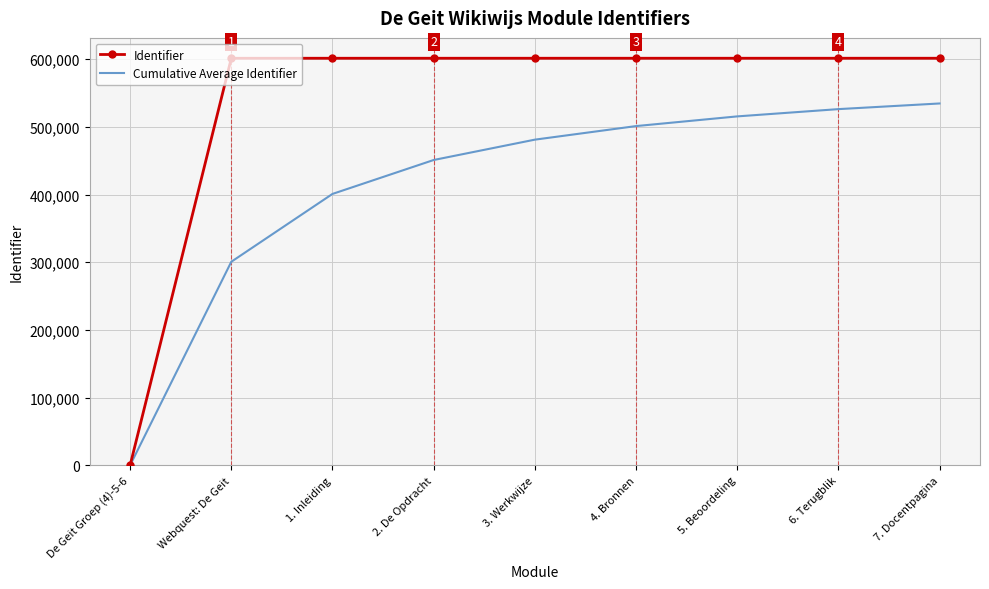

Which series has the largest range (max minus min)?

Identifier